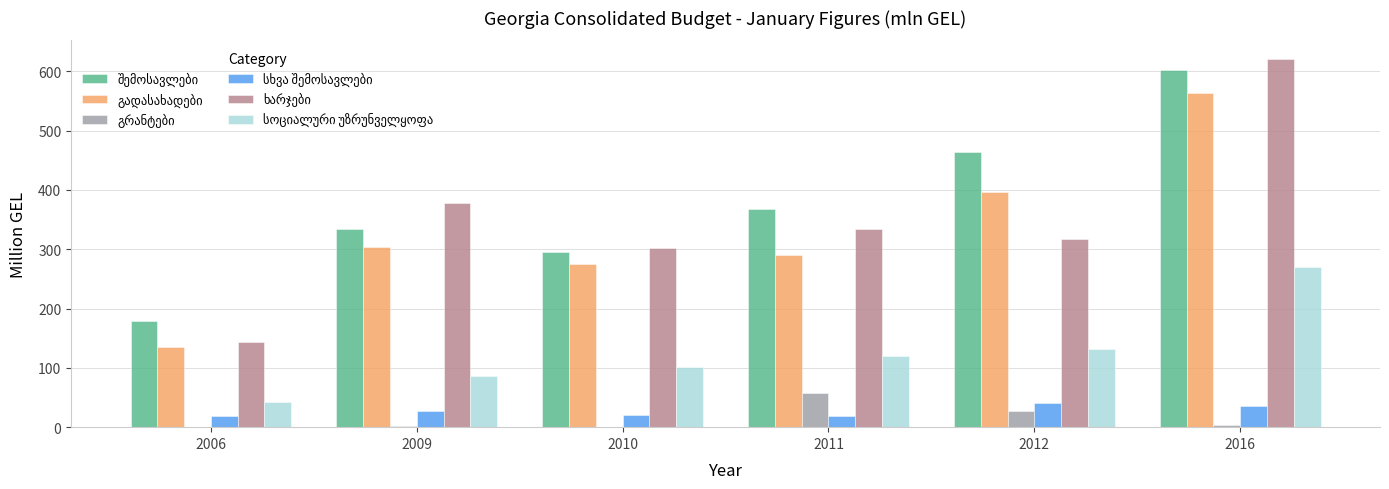

Which category has the highest value across all series?

2016